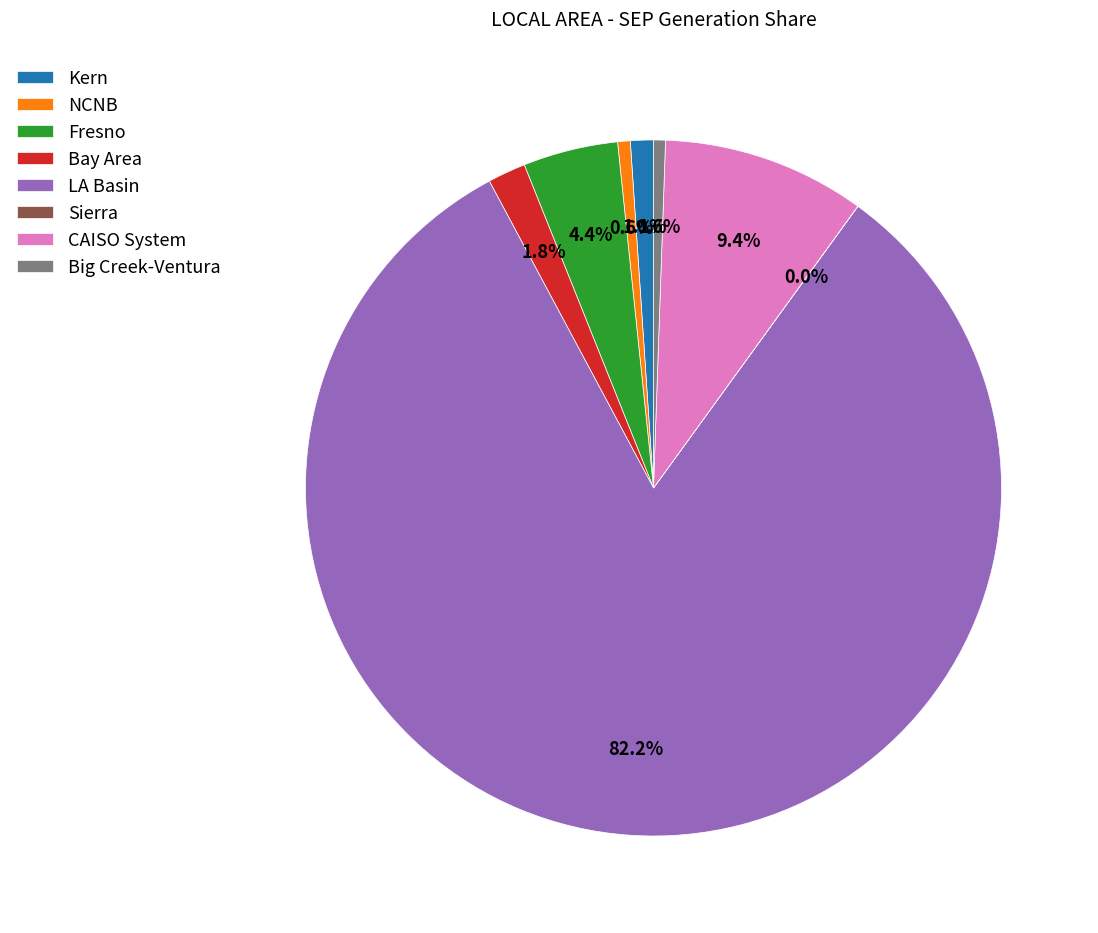

Does LA Basin account for over 50% of the chart?

Yes